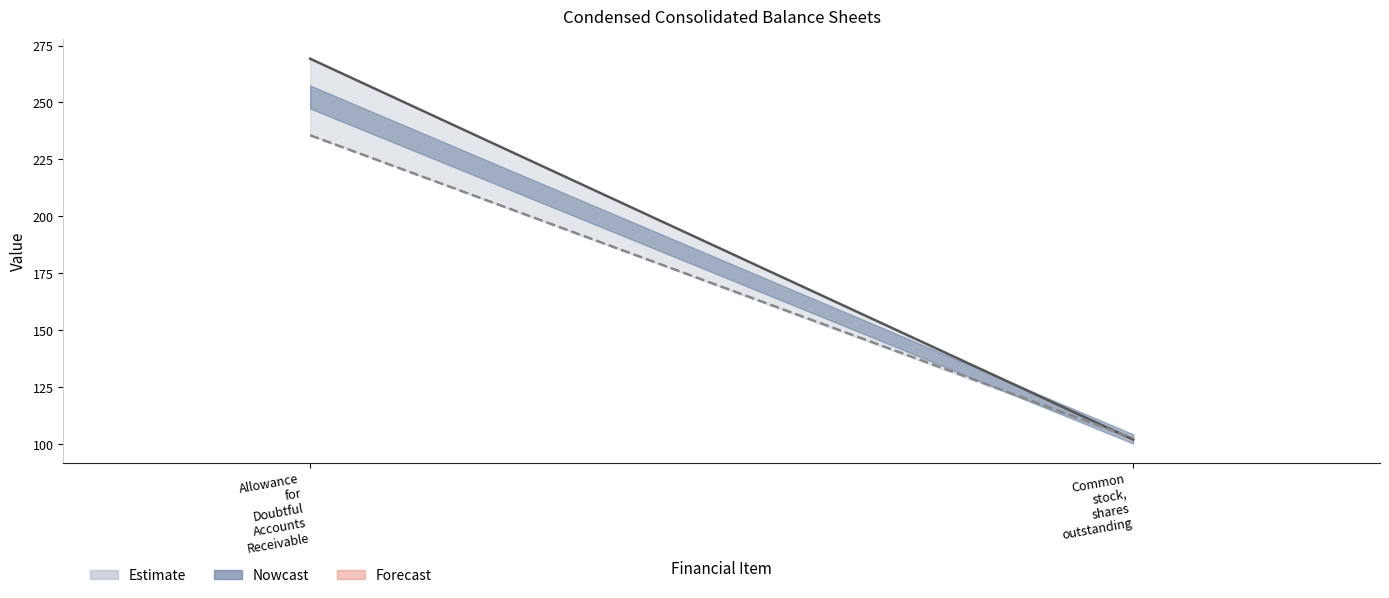

What is the label of the 2nd point from the right?

Allowance
for
Doubtful
Accounts
Receivable